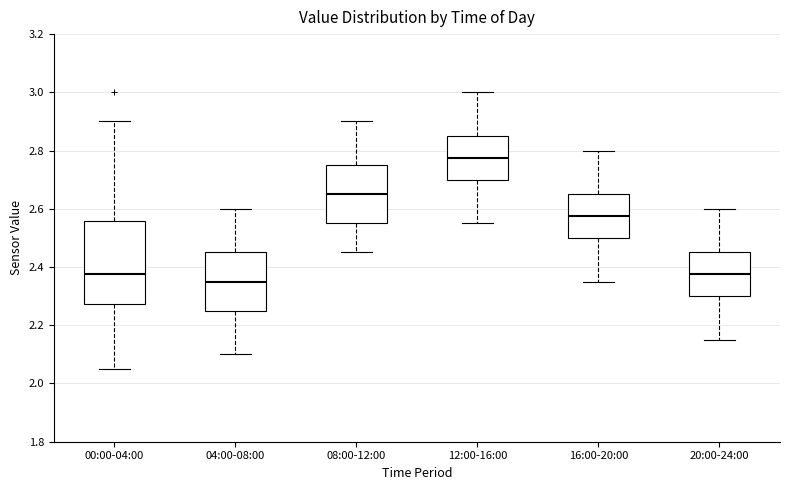

Comparing the boxes themselves (not the whiskers), which one is the tallest?

00:00-04:00